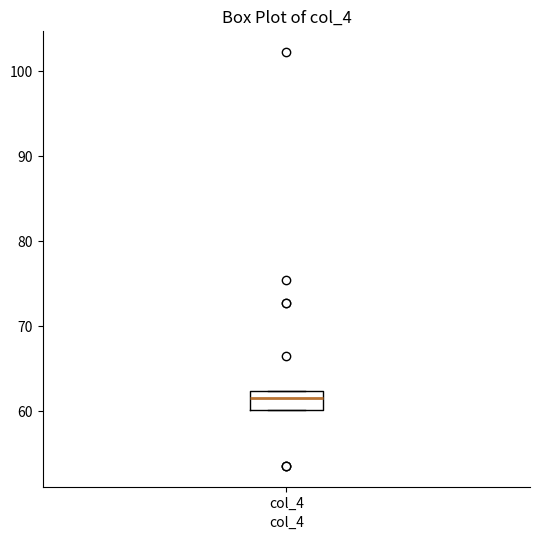

Where is the upper edge of the box for col_4 on the y-axis? The values are not printed on the chart, so give them approximately, as read against the axis.

62